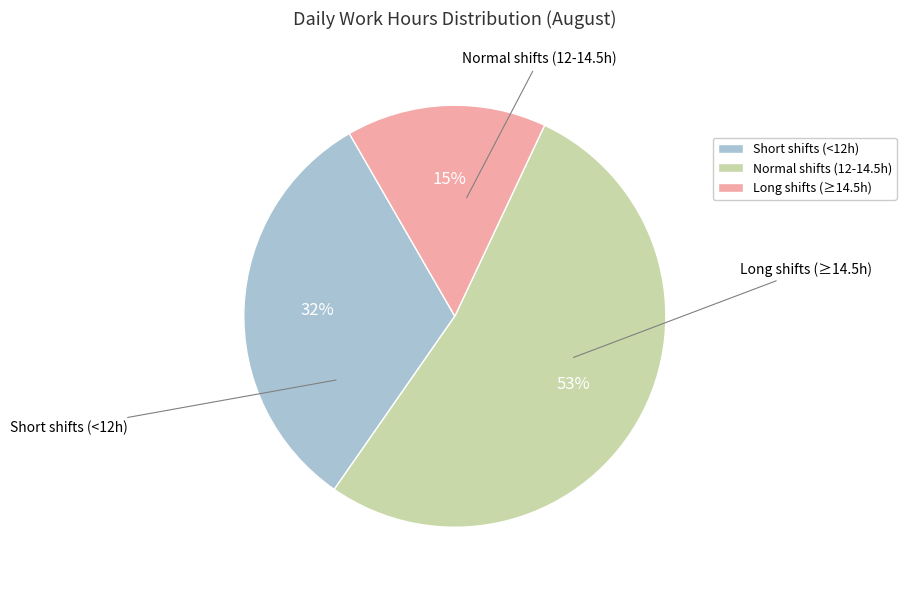

Which slice represents more than half of the pie?

Normal shifts (12-14.5h)